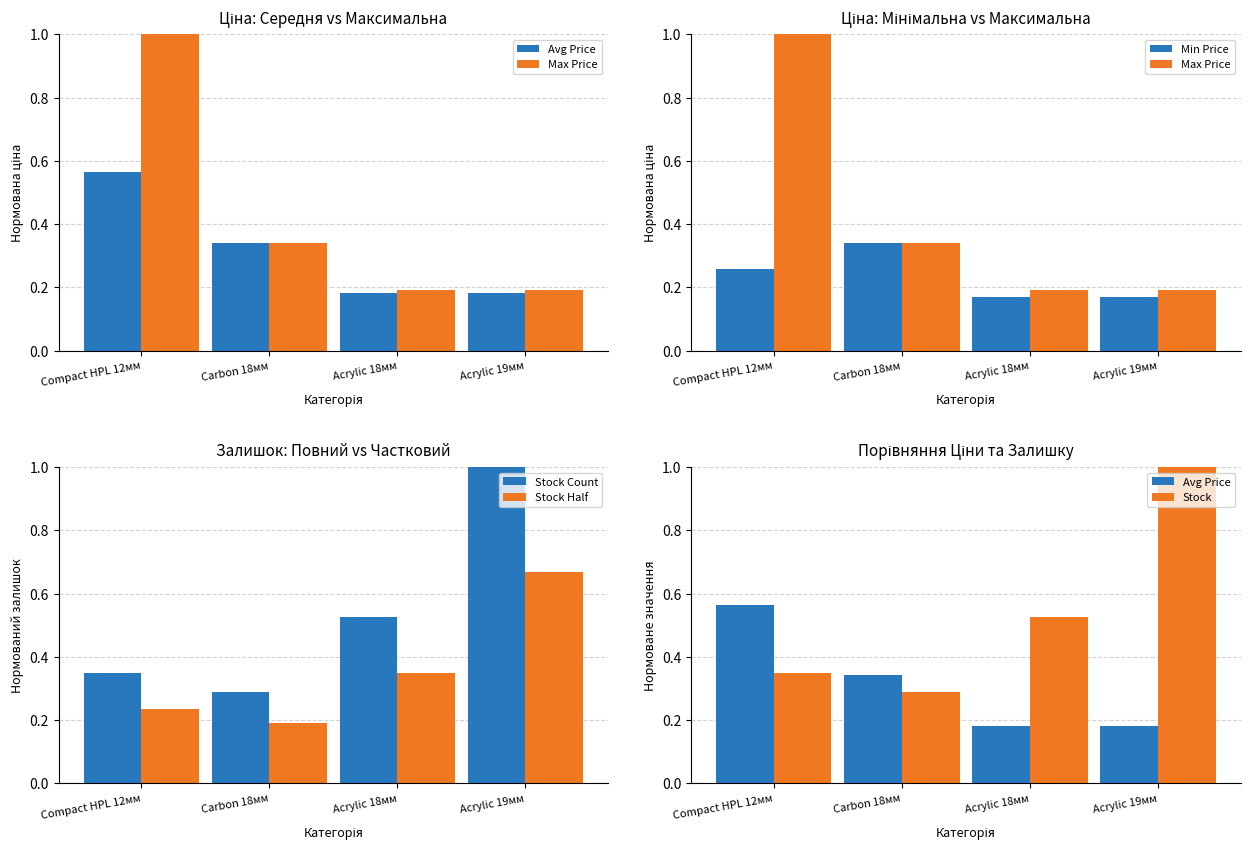

What is the minimum value for Stock Half?

0.2